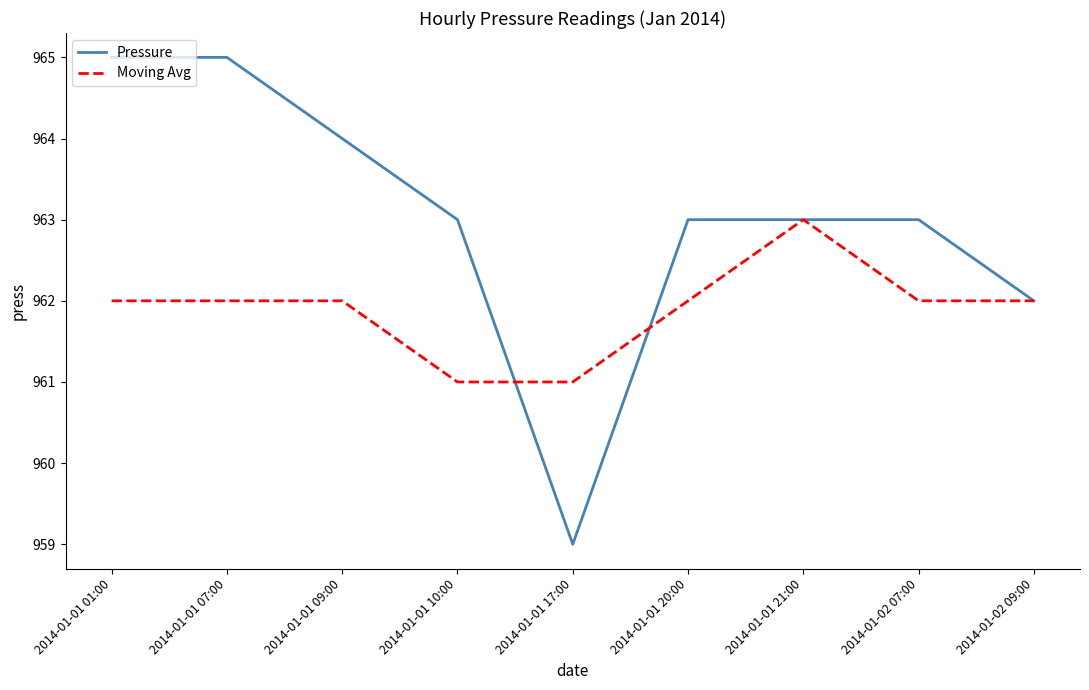

What is the smallest value displayed?

959